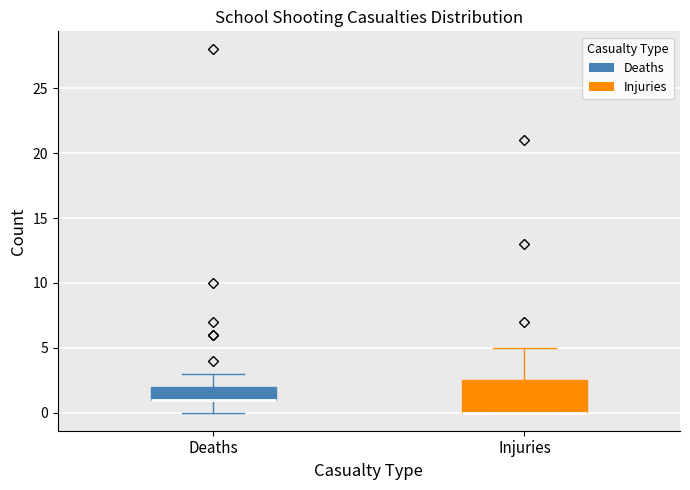

Comparing the boxes themselves (not the whiskers), which one is the tallest?

Injuries